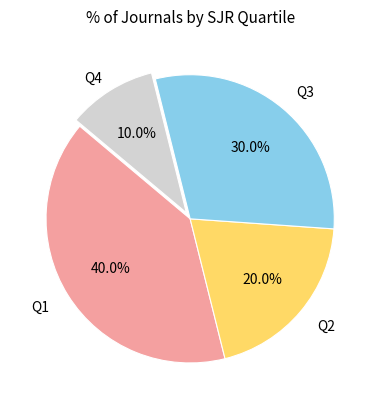

Is there any slice that represents more than half of the pie?

No